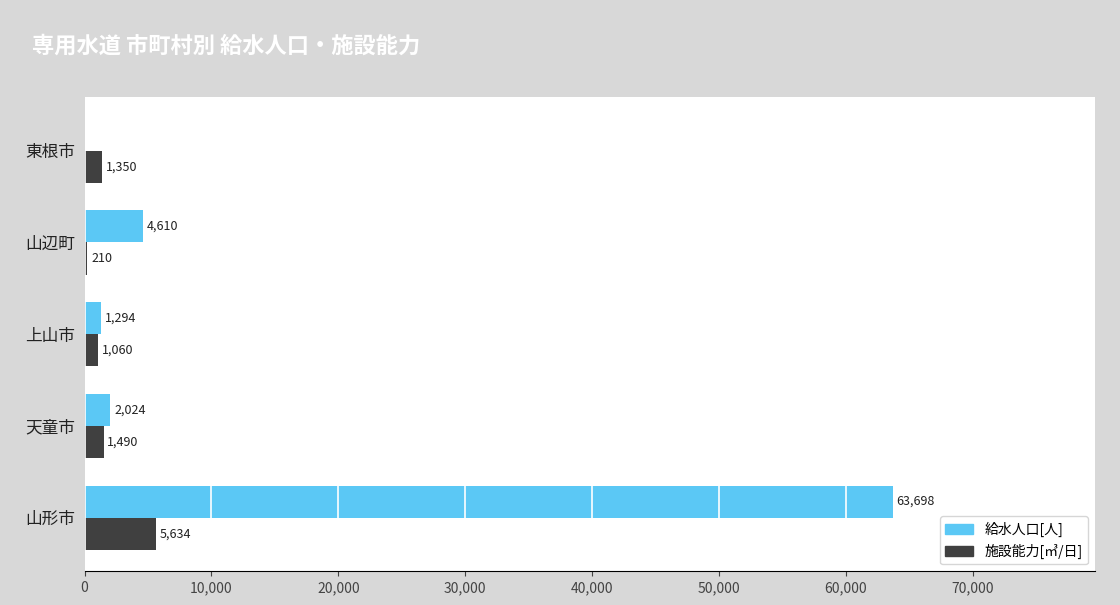

Which series has the largest total across all categories?

給水人口[人]